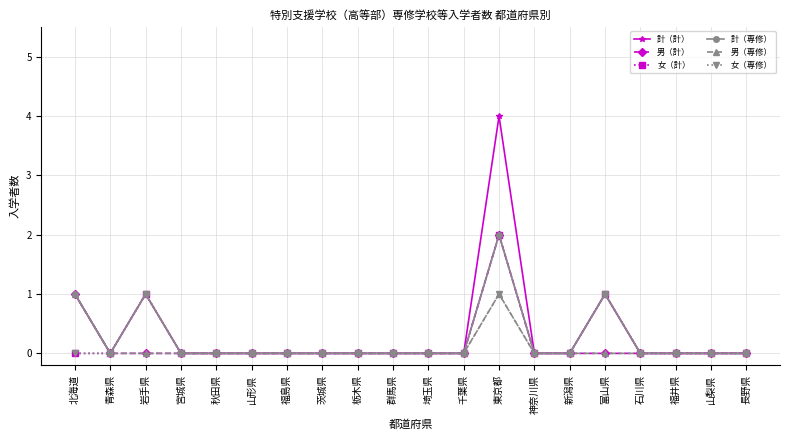

What position from the left is 福井県?

18